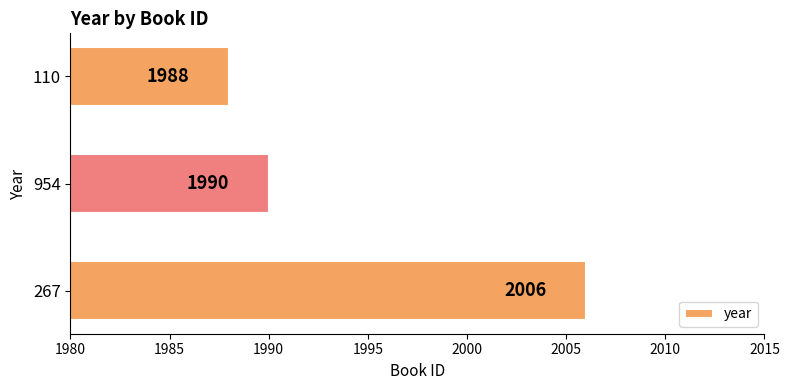

What is the difference between the maximum and second lowest values?

16